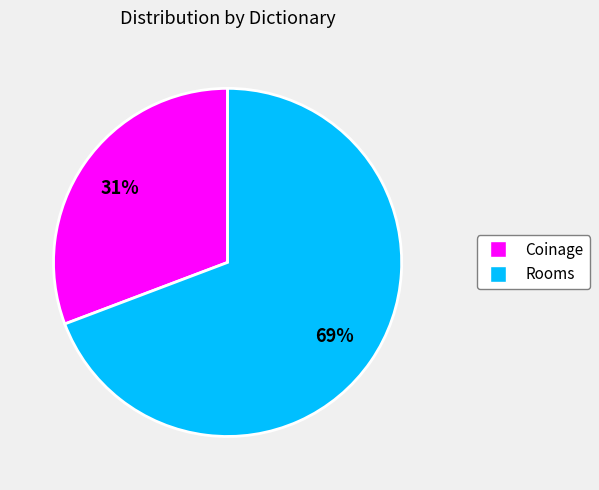

Which has a higher value, Rooms or Coinage?

Rooms